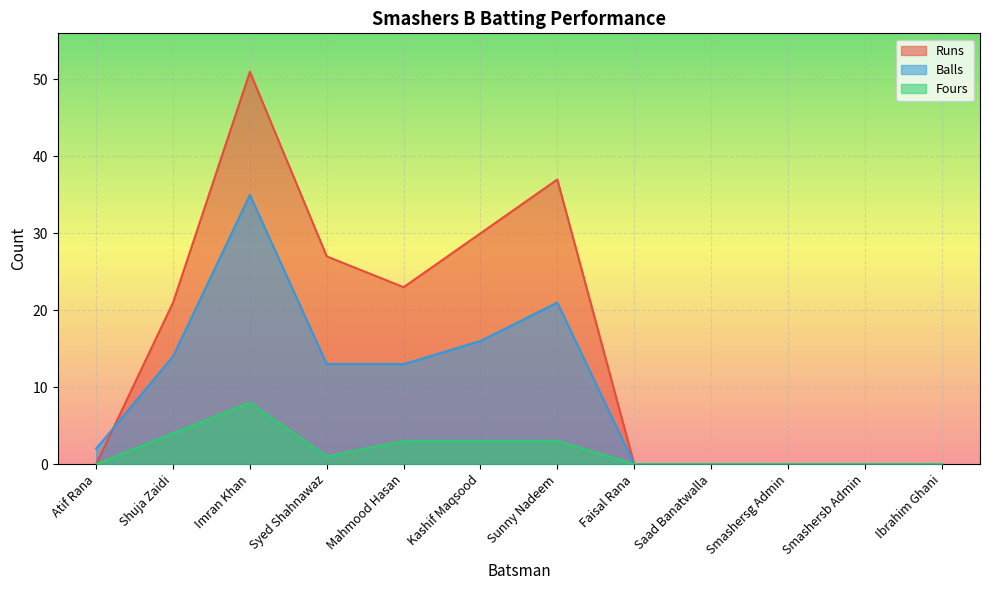

True or false: Runs and Fours cross at least once.

False